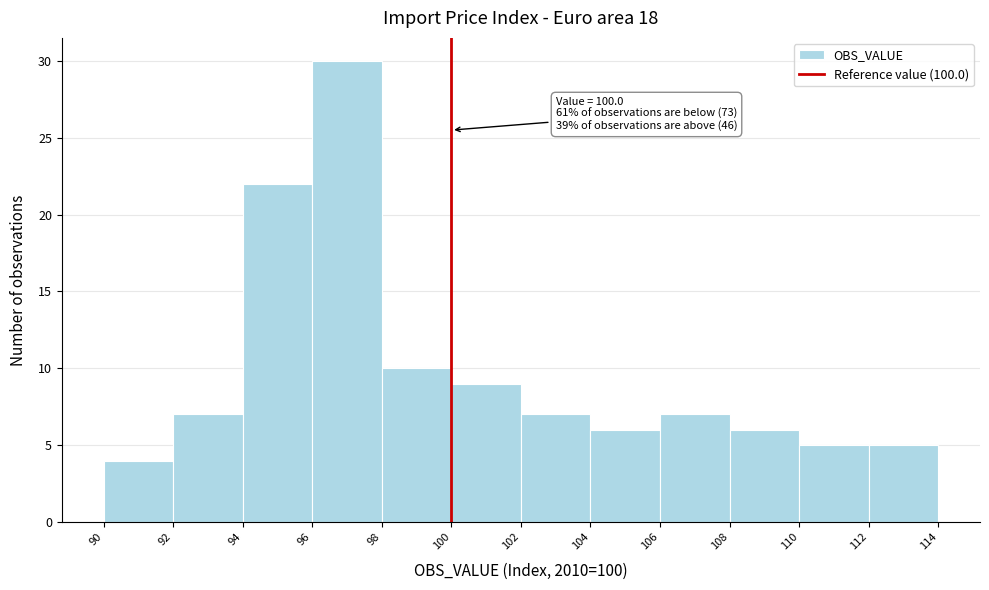

Over which range of the x-axis is the bar tallest?

96 to 98